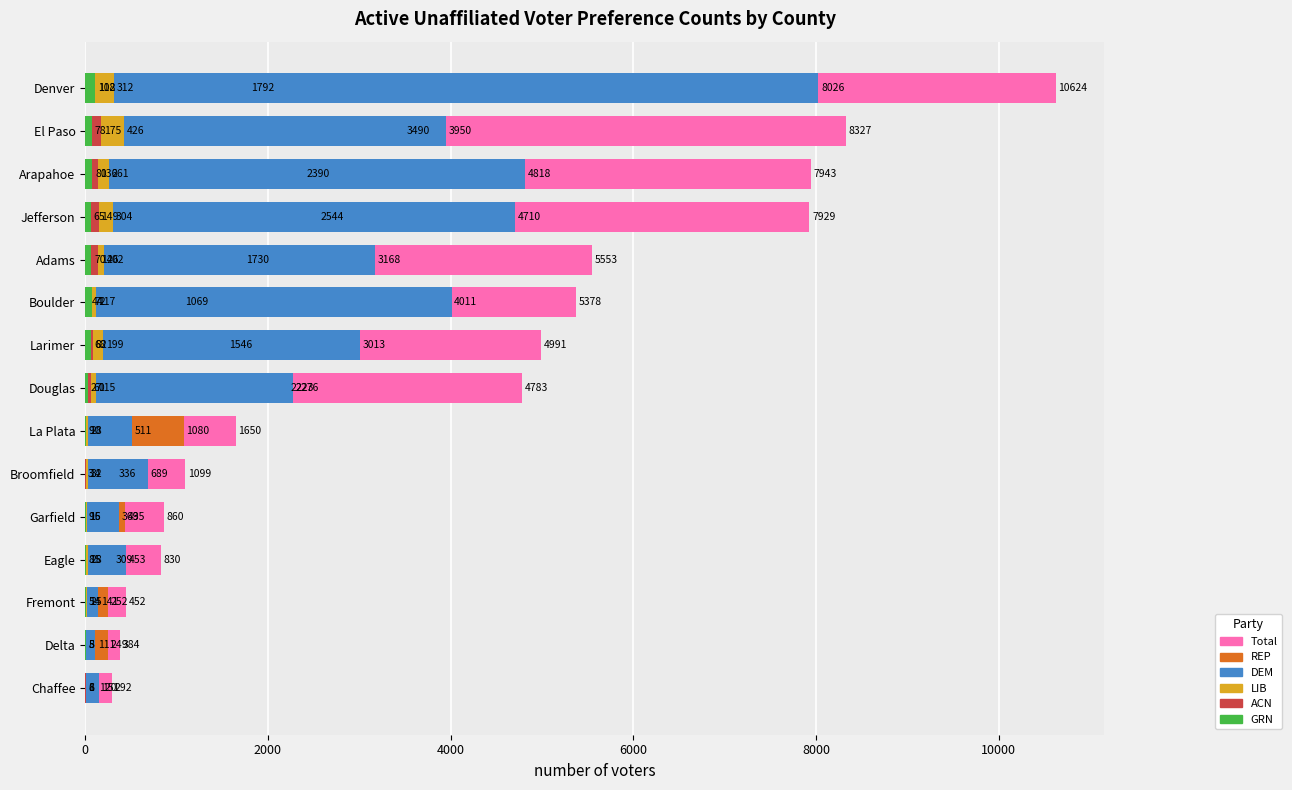

How many data points does each series have?

15